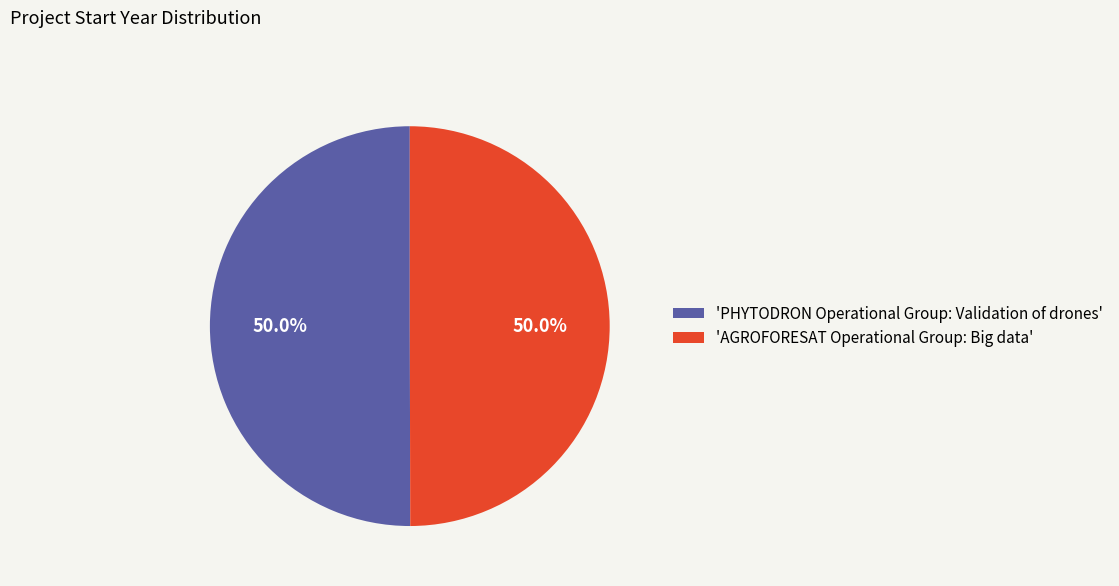

What is the ratio of the value at 'AGROFORESAT Operational Group: Big data' to the value at 'PHYTODRON Operational Group: Validation of drones'?

1.0